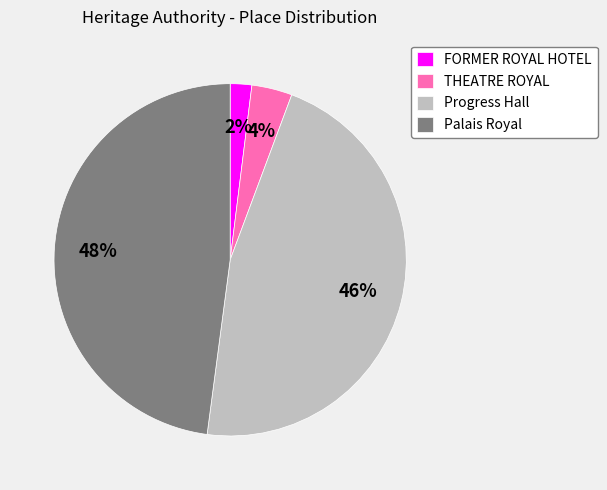

Between FORMER ROYAL HOTEL and Progress Hall, which is larger?

Progress Hall